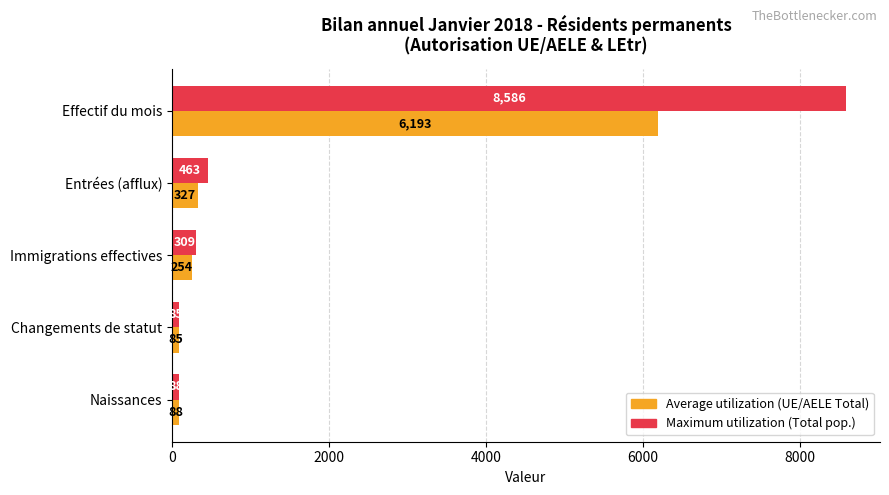

What is the spread (max minus min) of values at Immigrations effectives?

55